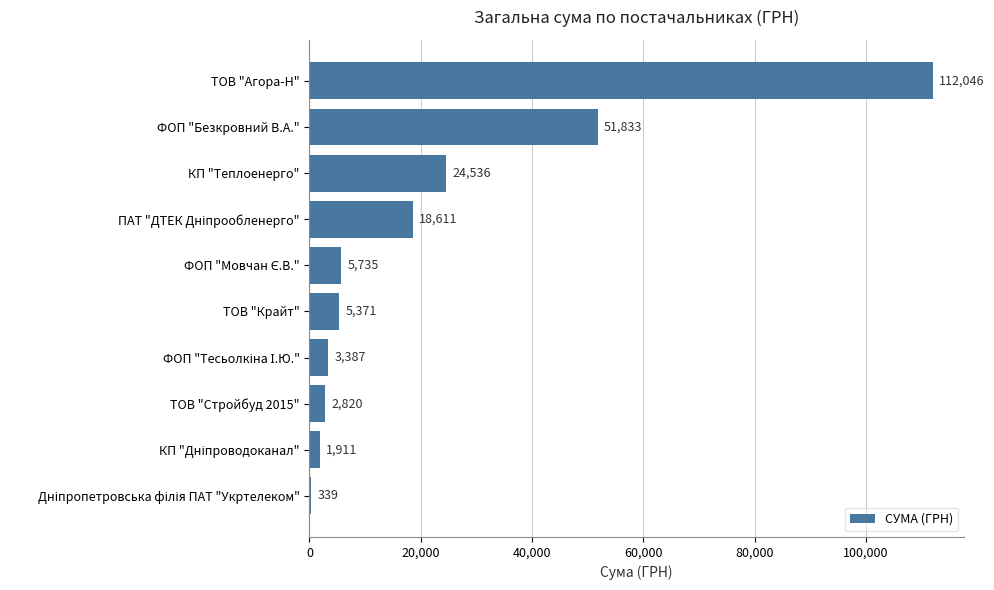

What value does the data have at ТОВ "Крайт"?

5371.4